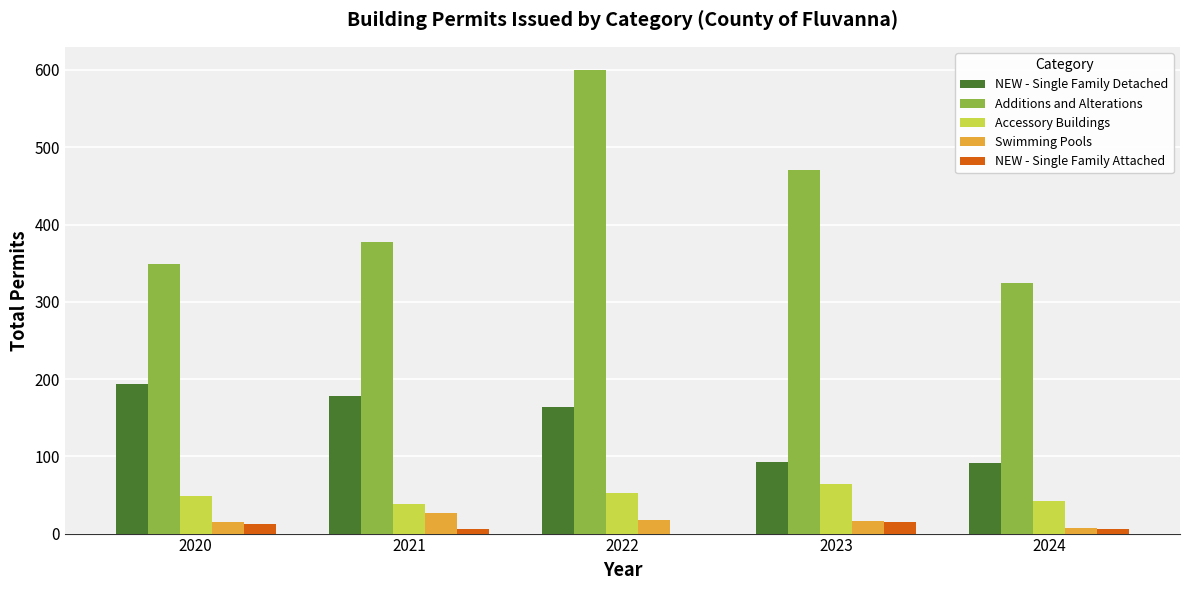

What is the approximate value of Swimming Pools at 2020?

15